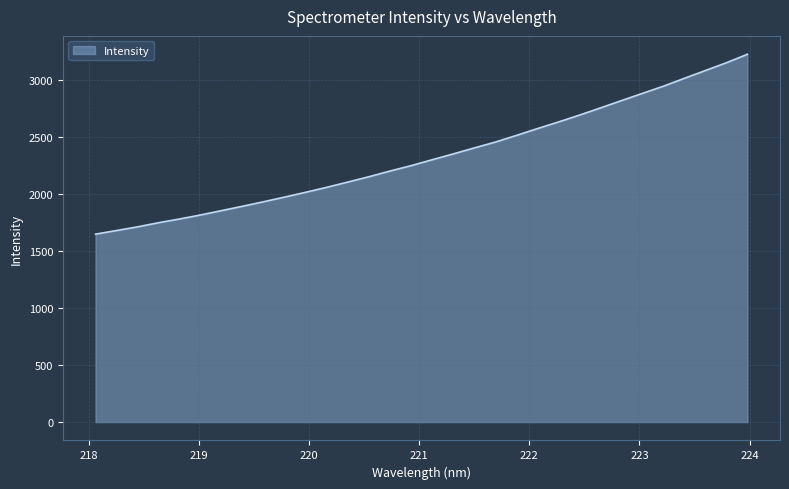

What is the sum of all values?

74641.3